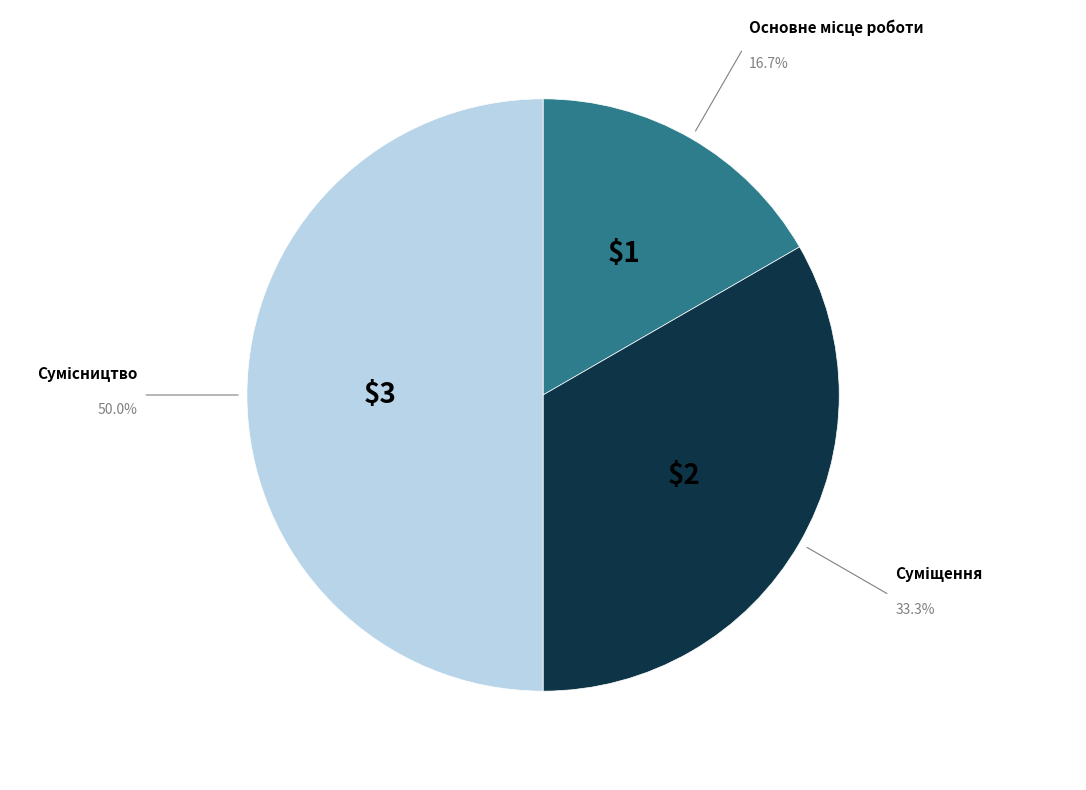

Is there any slice that represents more than half of the pie?

No